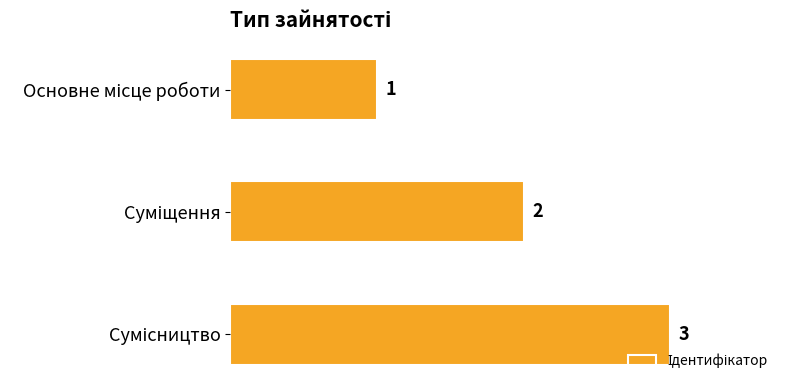

What is the value of the 3rd bar from the top?

3